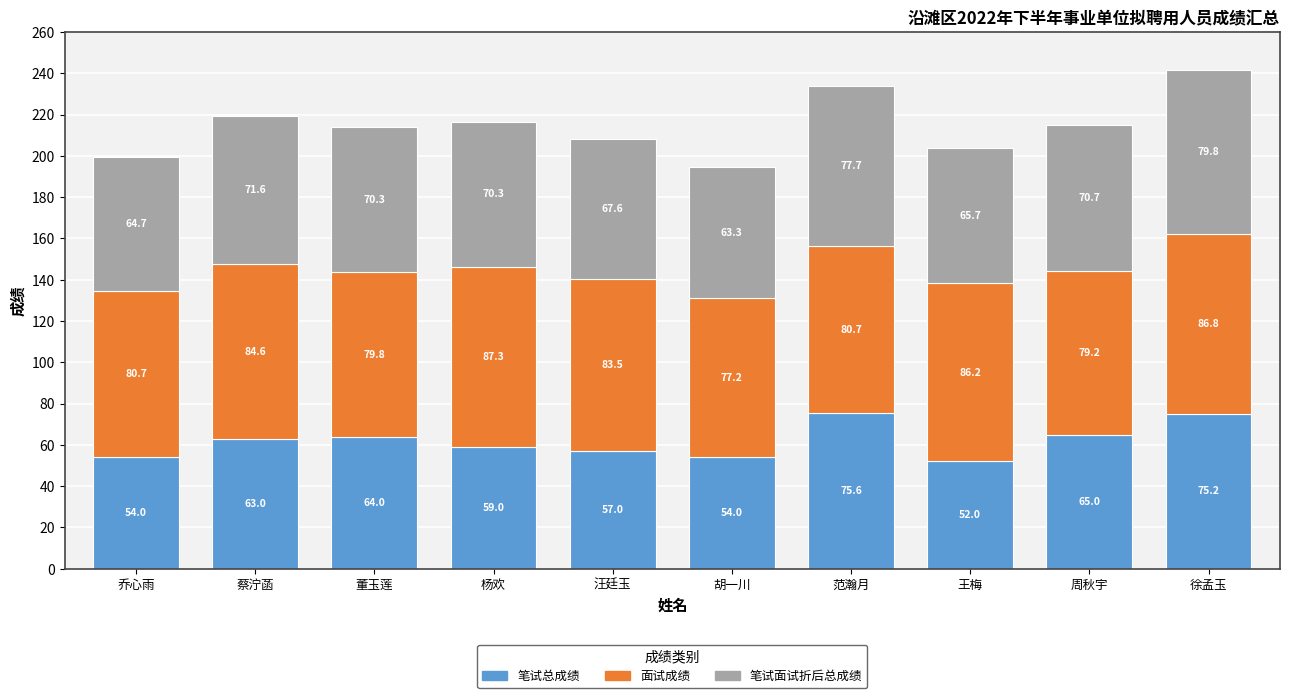

The value of 笔试总成绩 at 胡一川 is 54.0. True or false?

True